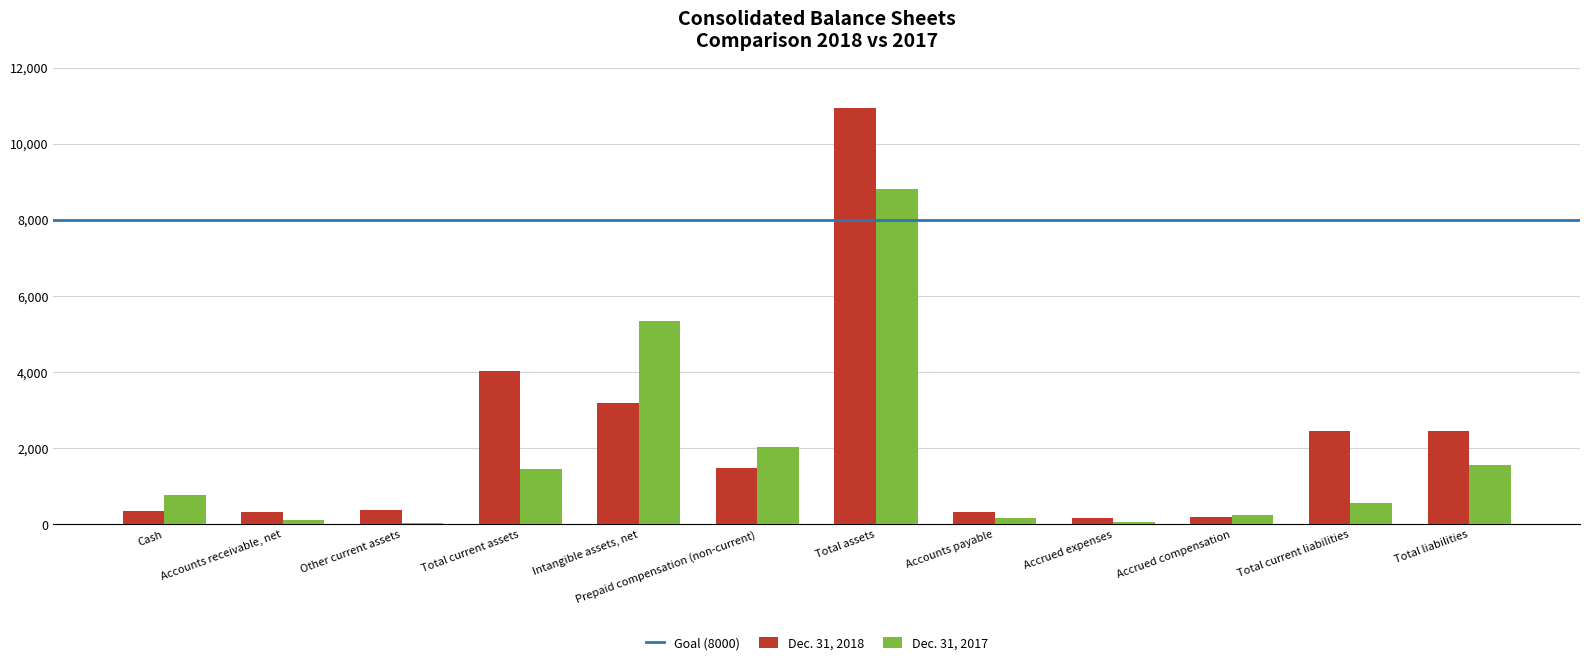

Which series has the largest total across all categories?

Dec. 31, 2018